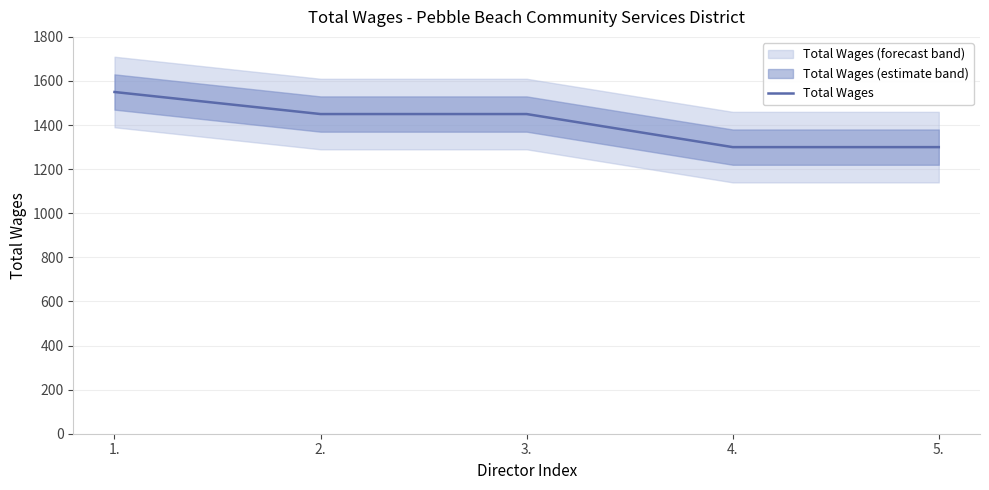

What is the average value?

1410